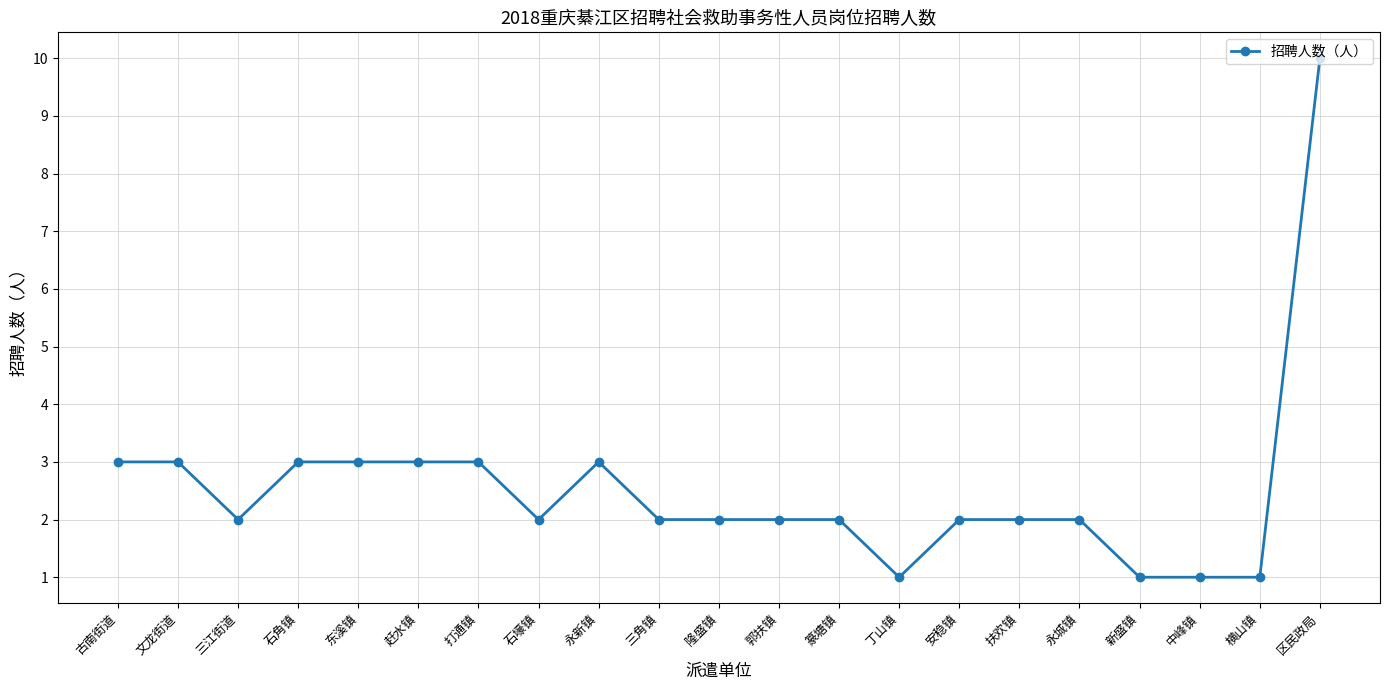

At which category does the chart reach its peak across all series?

区民政局